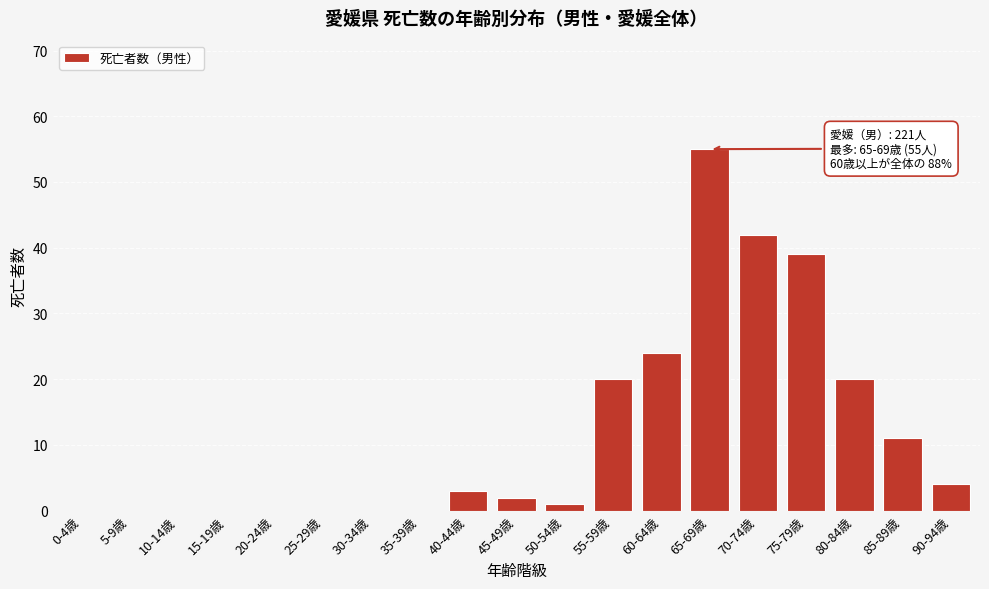

Reading left to right, list all the values displayed in this chart.

0-4歳=0	5-9歳=0	10-14歳=0	15-19歳=0	20-24歳=0	25-29歳=0	30-34歳=0	35-39歳=0	40-44歳=3	45-49歳=2	50-54歳=1	55-59歳=20	60-64歳=24	65-69歳=55	70-74歳=42	75-79歳=39	80-84歳=20	85-89歳=11	90-94歳=4